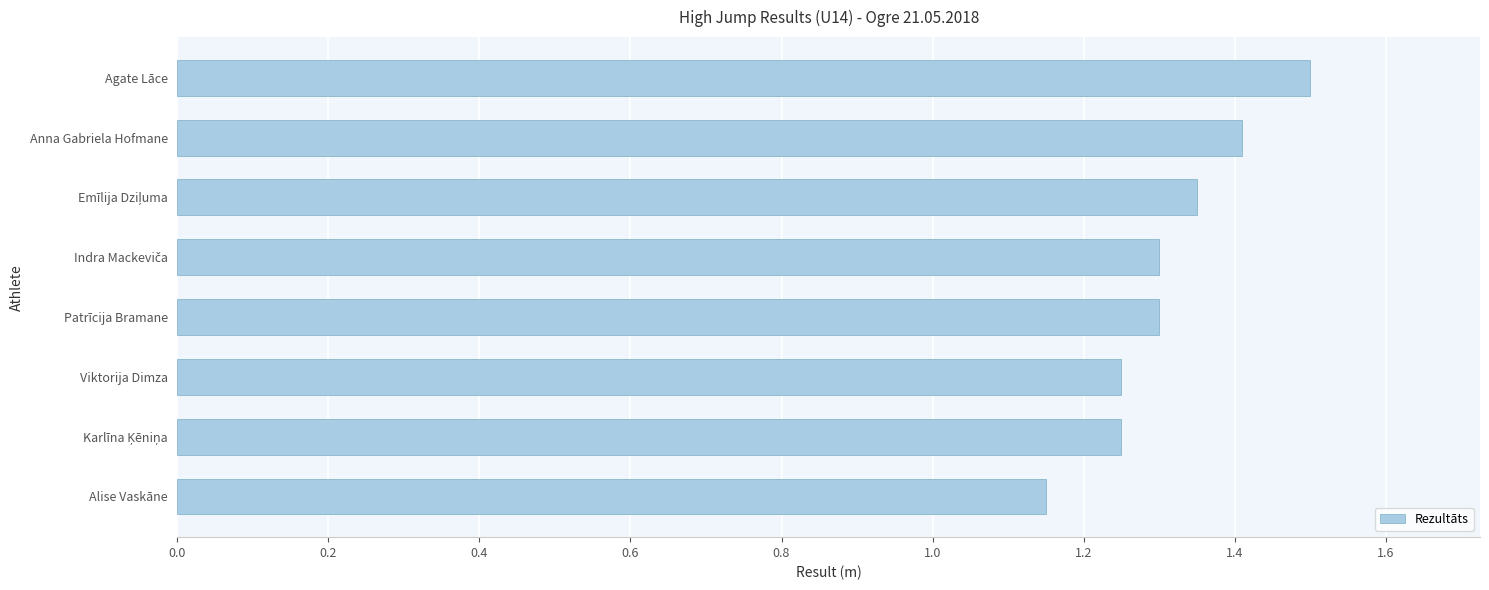

Count the values in the range 1 to 2.

8